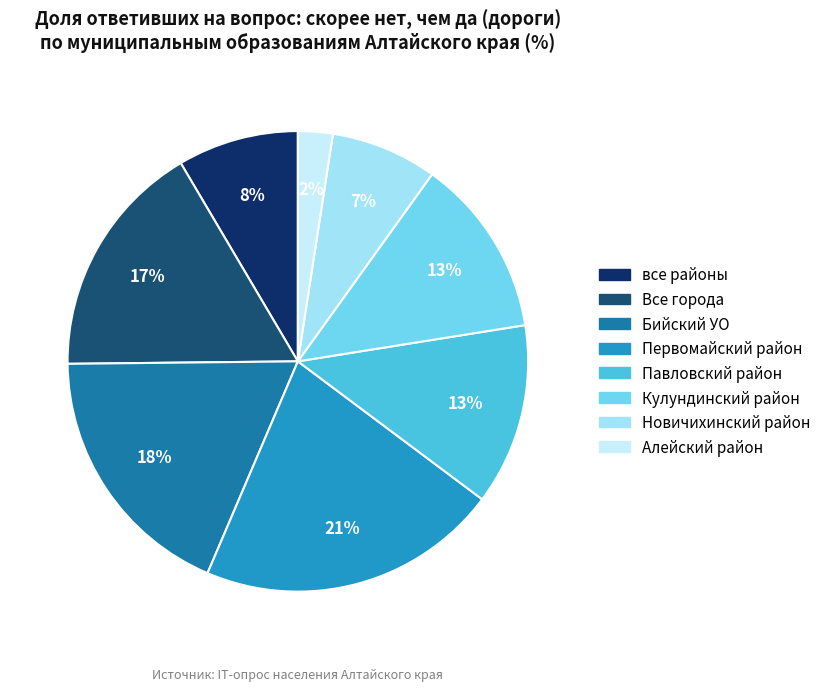

The Алейский район slice represents 2% of the pie. True or false?

True